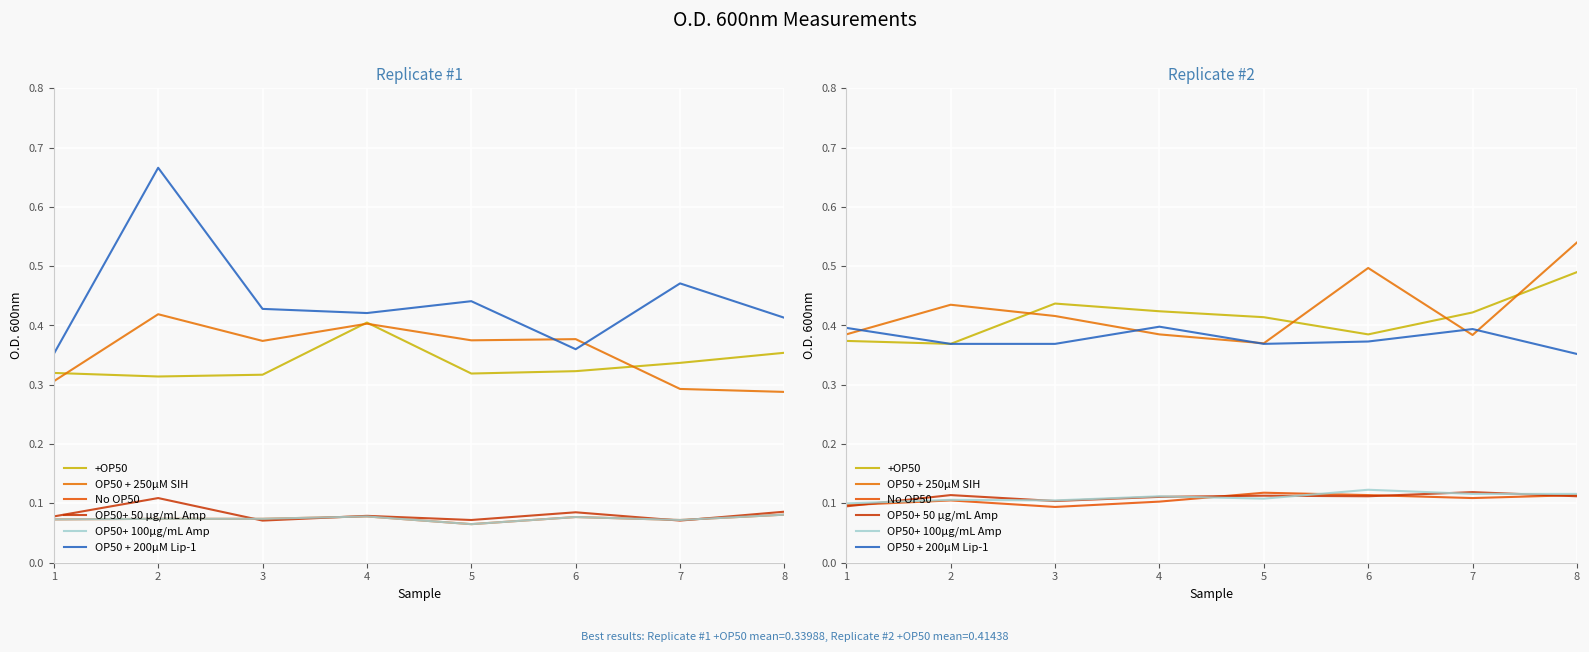

Count the number of data series in this chart.

6